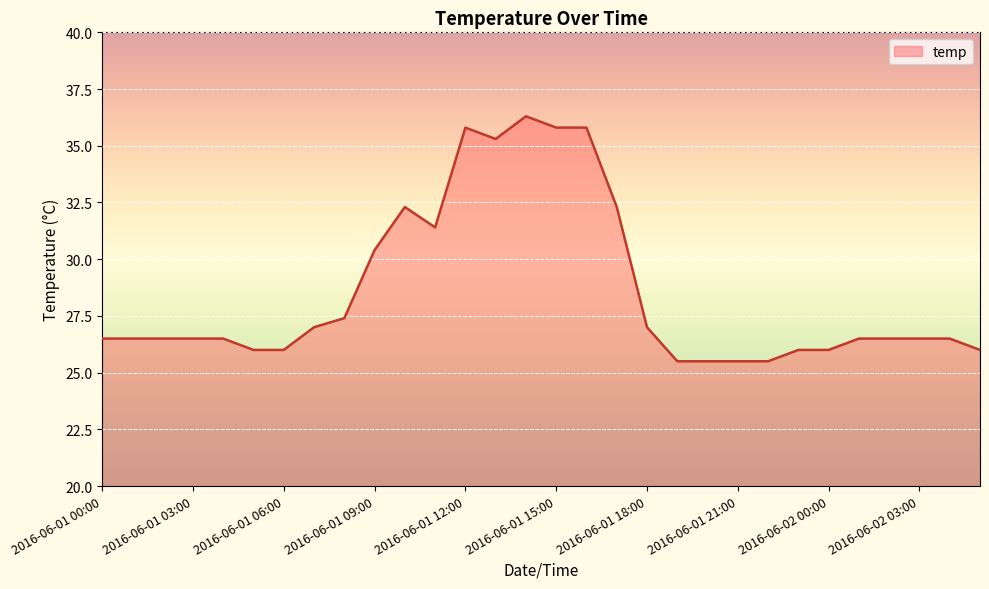

What is the difference between the maximum and minimum values?

10.8